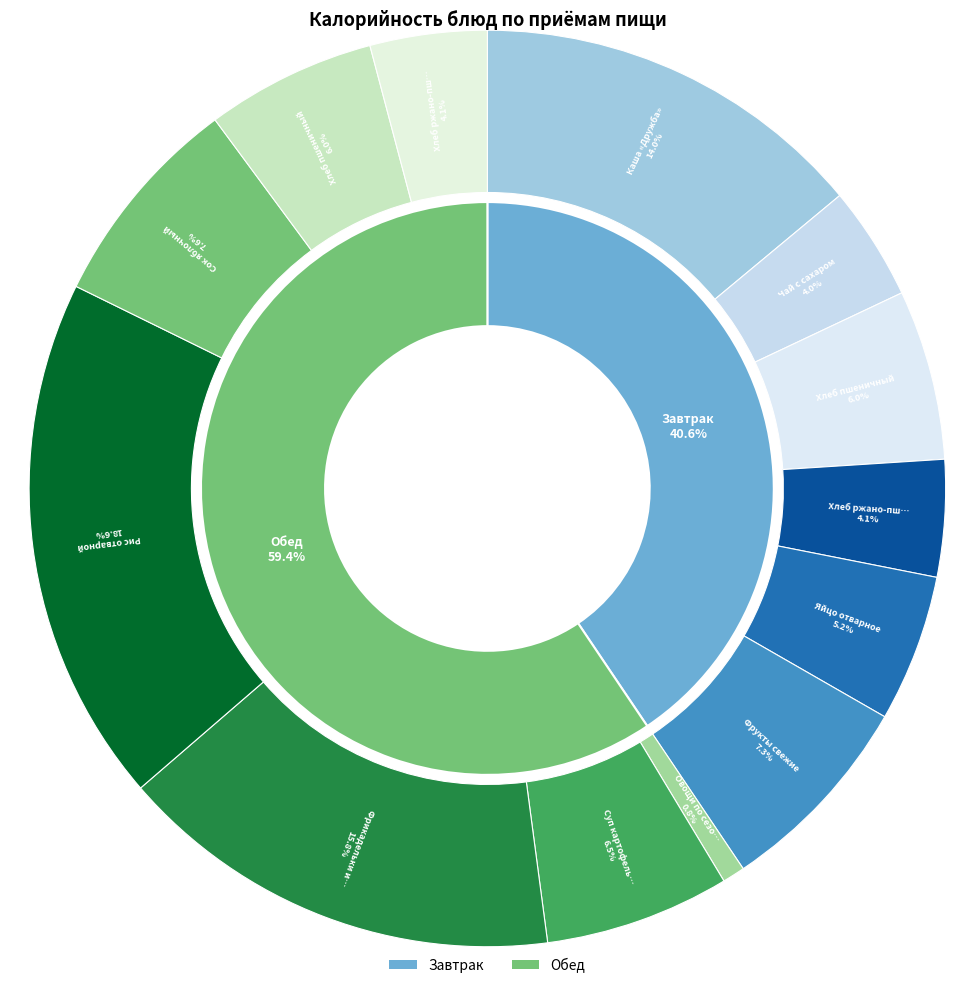

What is the change in value from Чай с сахаром to Суп картофельный с бобовыми?

+30.4